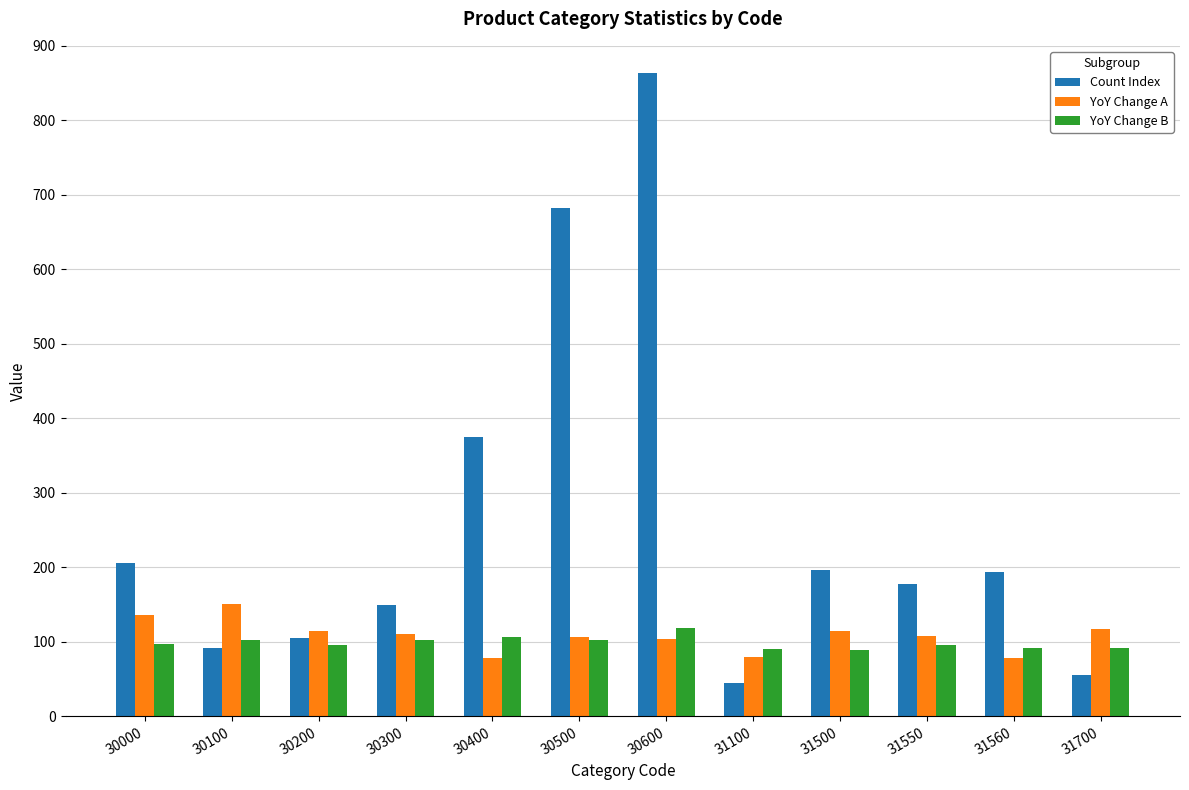

What is the value of the Count Index bar at the 10th from the left?

178.0